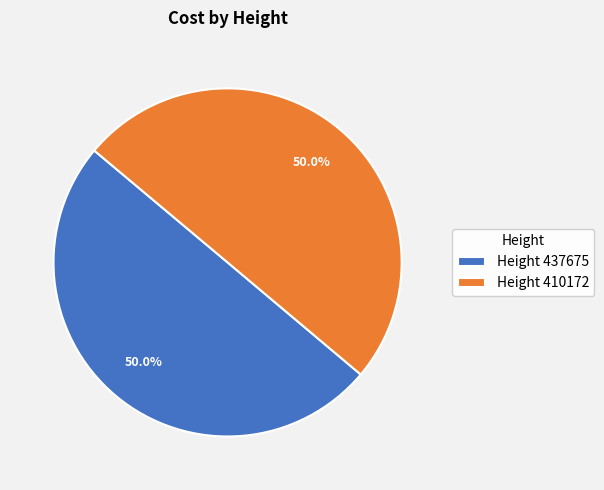

Combined, do Height 437675 and Height 410172 account for over 50%?

Yes